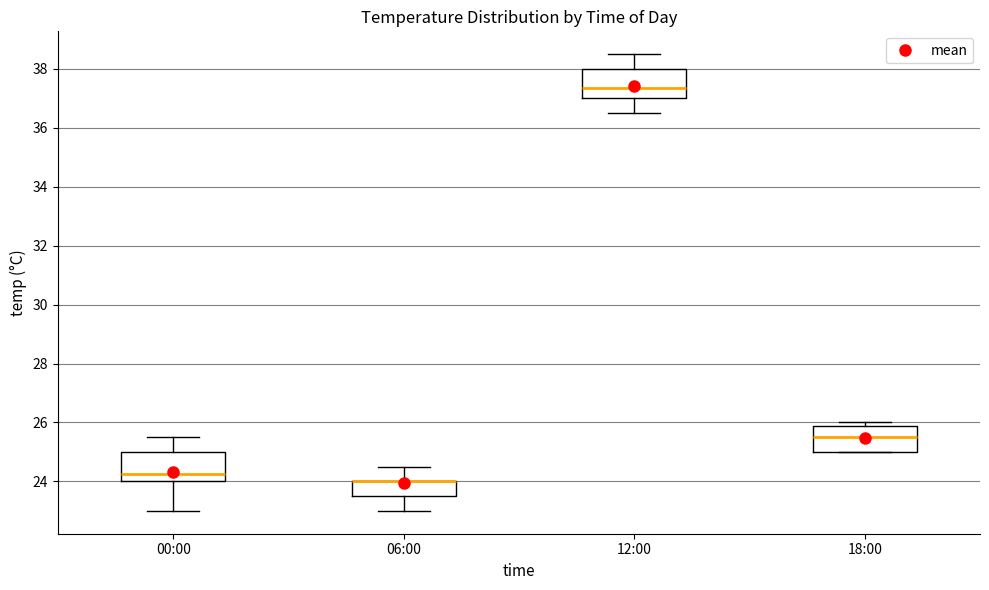

Reading left to right, transcribe this box plot: for each box, give where its median line is, the range the box spans, and where its two whiskers end, as read against the y-axis. The values are not printed on the chart, so give them approximately, as read against the axis.

00:00: median 24.2, box 24.0 to 25.0, whiskers 23.0 to 25.6
06:00: median 24.0 (drawn on the box's upper edge), box 23.6 to 24.0, whiskers 23.0 to 24.6
12:00: median 37.4, box 37.0 to 38.0, whiskers 36.6 to 38.6
18:00: median 25.6, box 25.0 to 25.8, whiskers 25.0 to 26.0